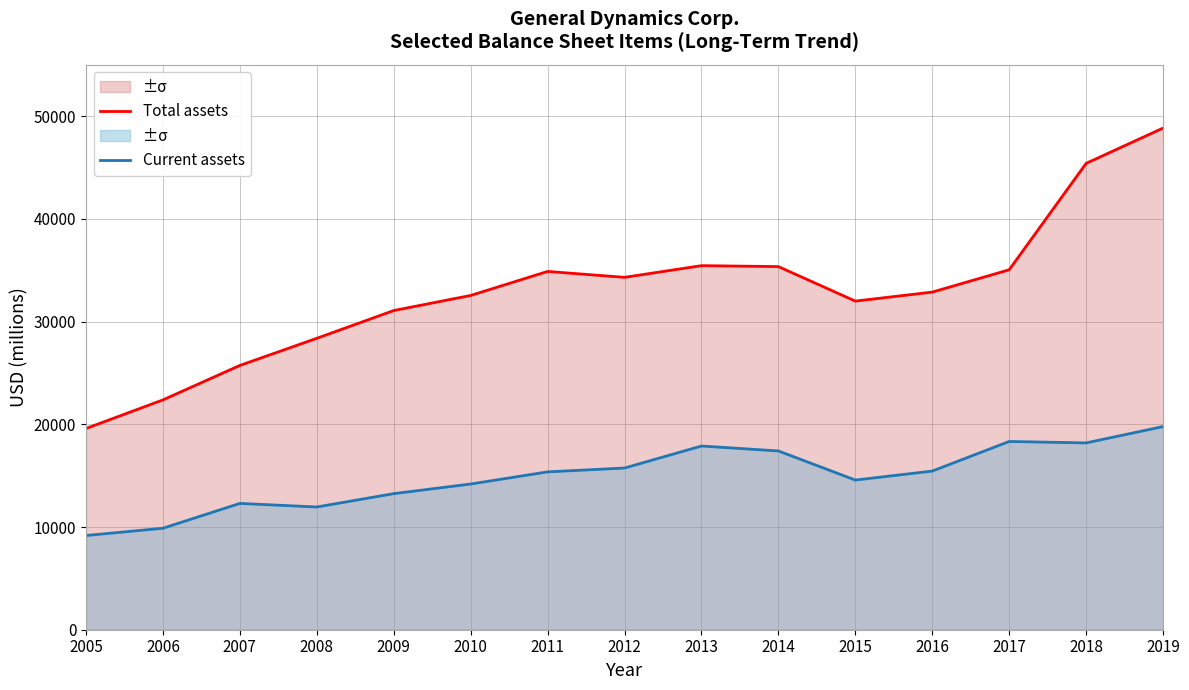

At which label is Total assets closest to 34216?

2012